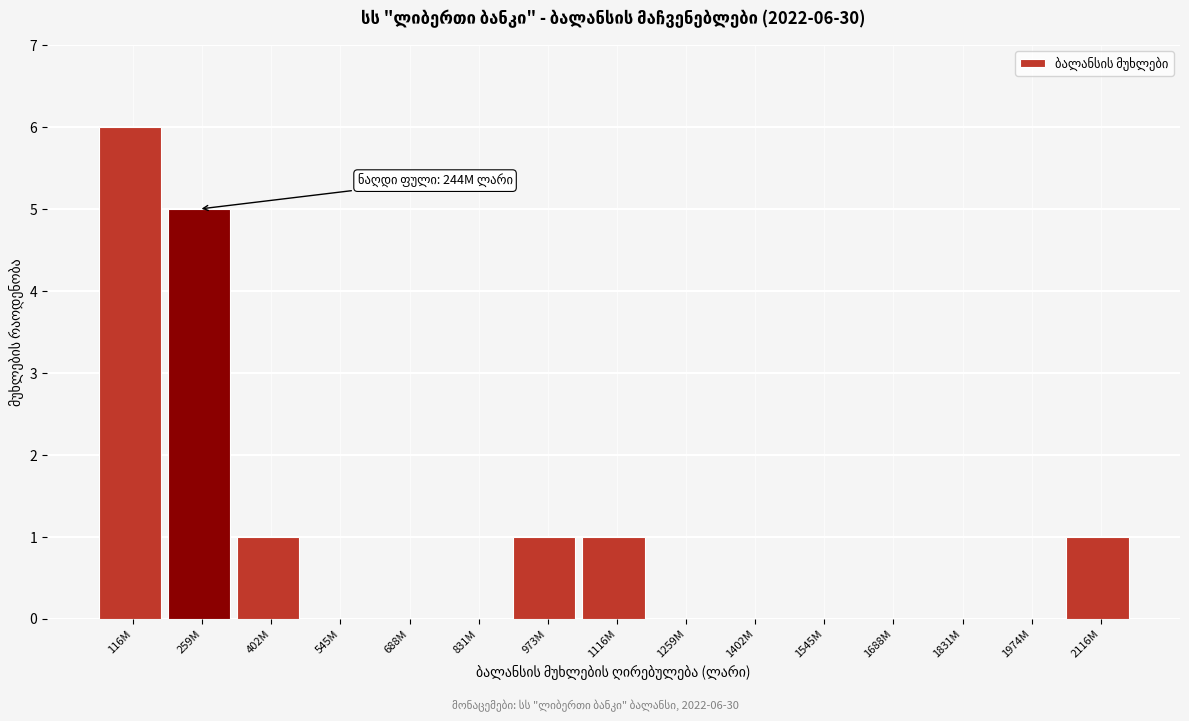

Reading left to right, what are all the values shown in this chart?

116M=6	259M=5	402M=1	545M=0	688M=0	831M=0	973M=1	1116M=1	1259M=0	1402M=0	1545M=0	1688M=0	1831M=0	1974M=0	2116M=1